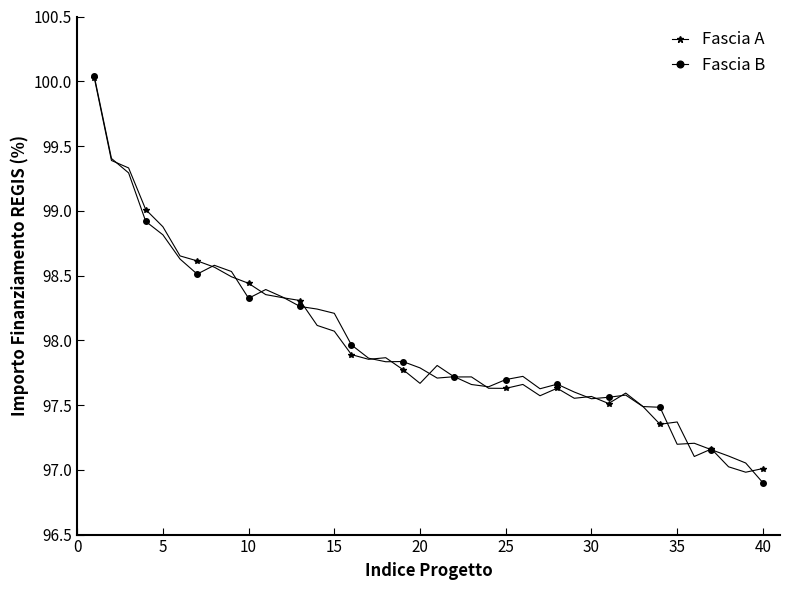

What is the highest value of the Fascia B series?

100.0